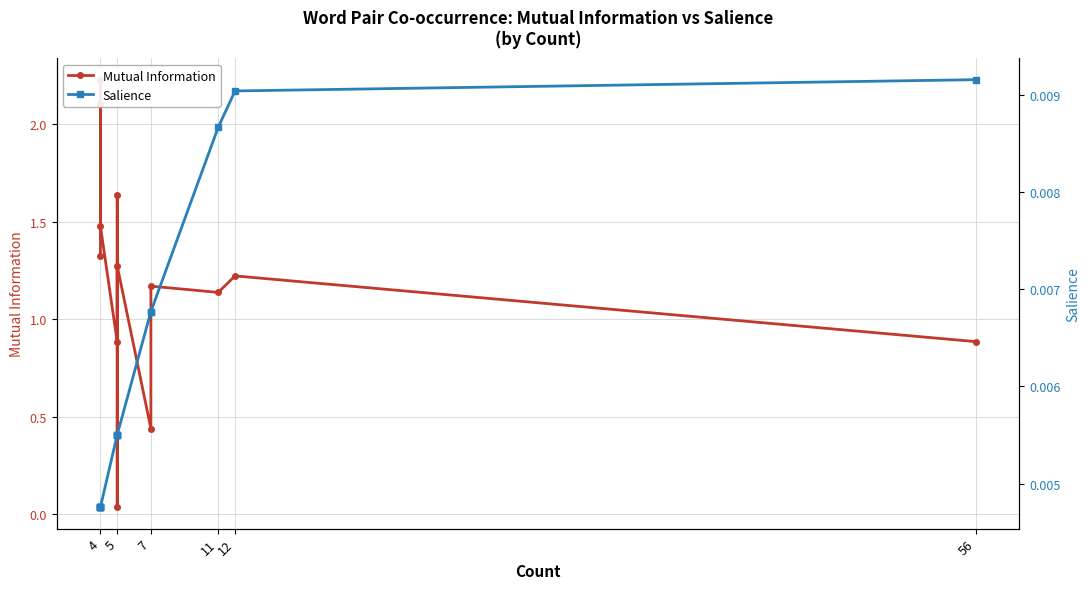

What is the greatest value displayed?

2.2